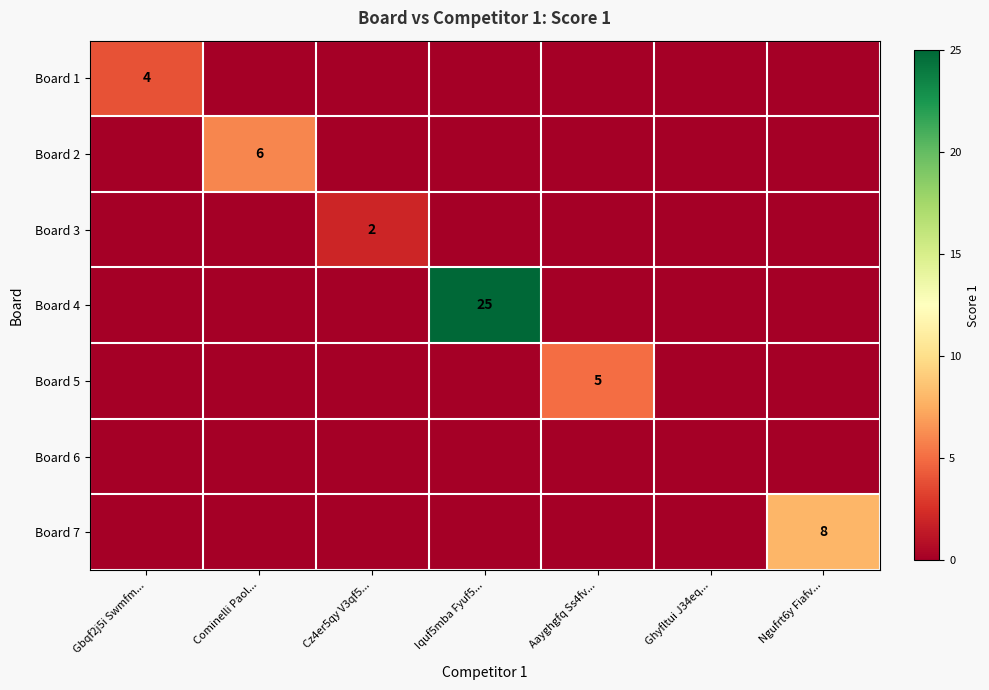

List the series in order of their peak value, lowest first.

Board 6, Board 3, Board 1, Board 5, Board 2, Board 7, Board 4